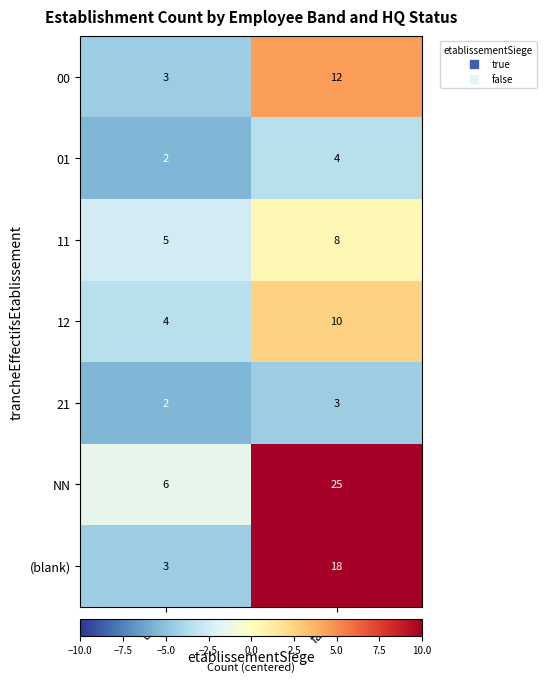

Where is 12 nearest to the value 7?

true